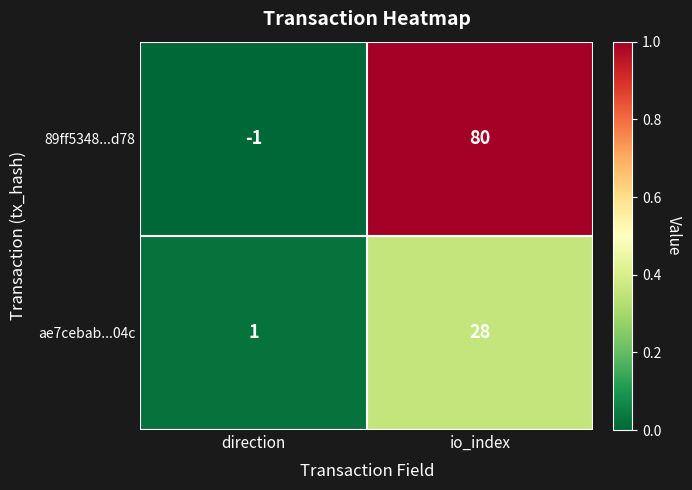

Is it true that ae7cebab...04c equals 28 at io_index?

True